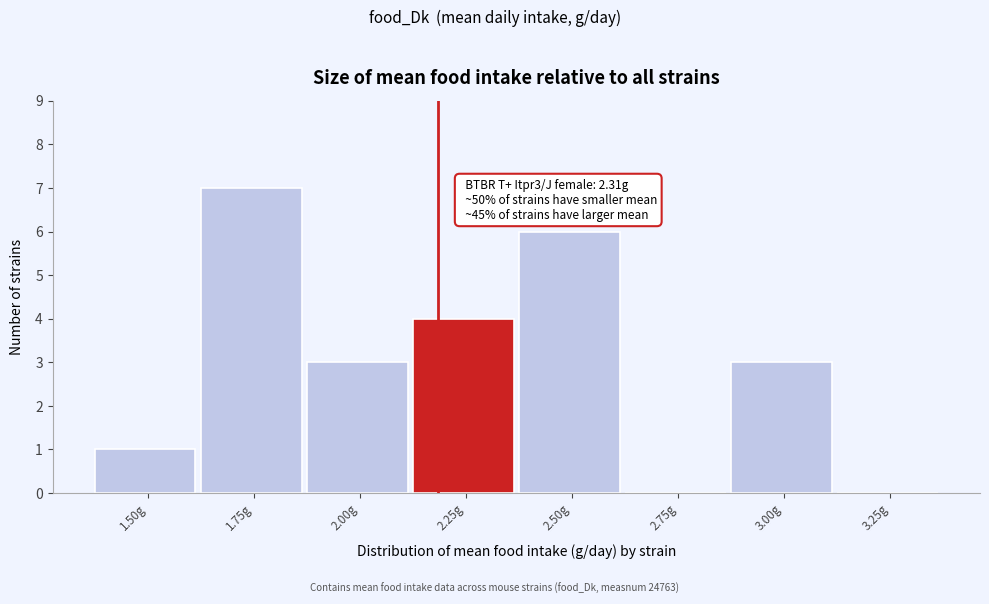

Reading left to right, extract all data points from this chart.

1.50g=1	1.75g=7	2.00g=3	2.25g=4	2.50g=6	2.75g=0	3.00g=3	3.25g=0